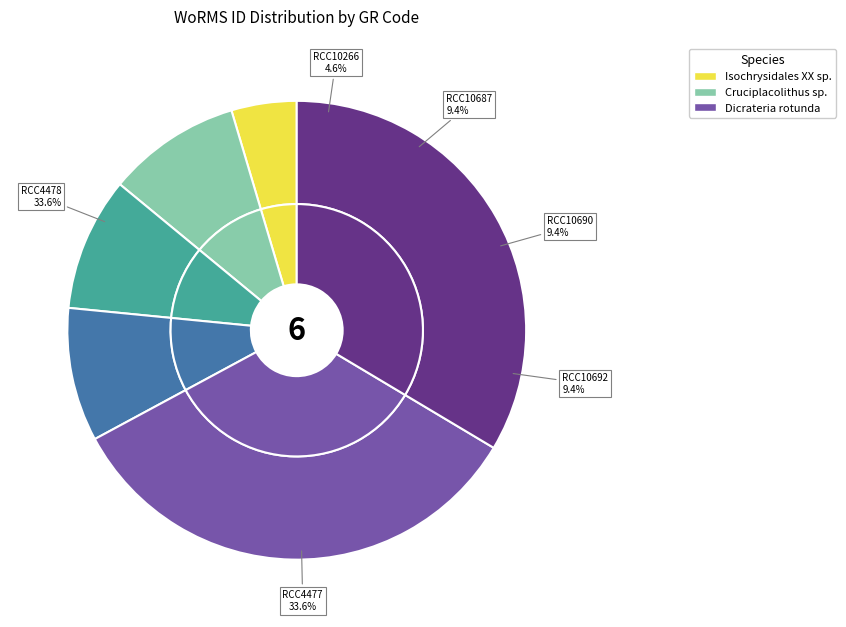

Rank the categories by value from highest to lowest.

RCC4477, RCC4478, RCC10687, RCC10690, RCC10692, RCC10266